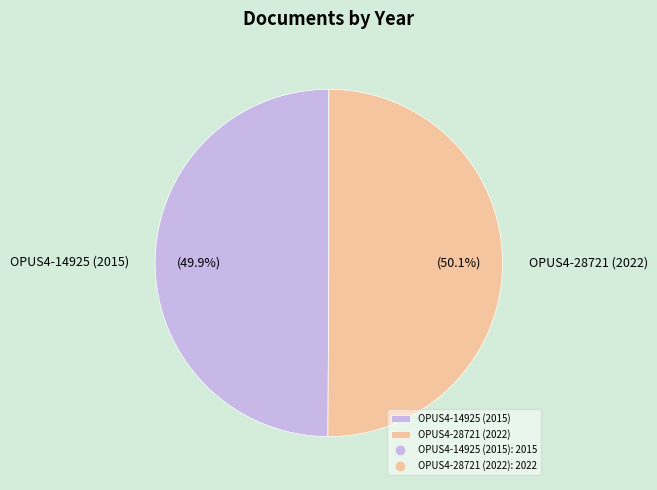

Approximately how many times larger is the value at OPUS4-28721 (2022) compared to OPUS4-14925 (2015)?

1.0